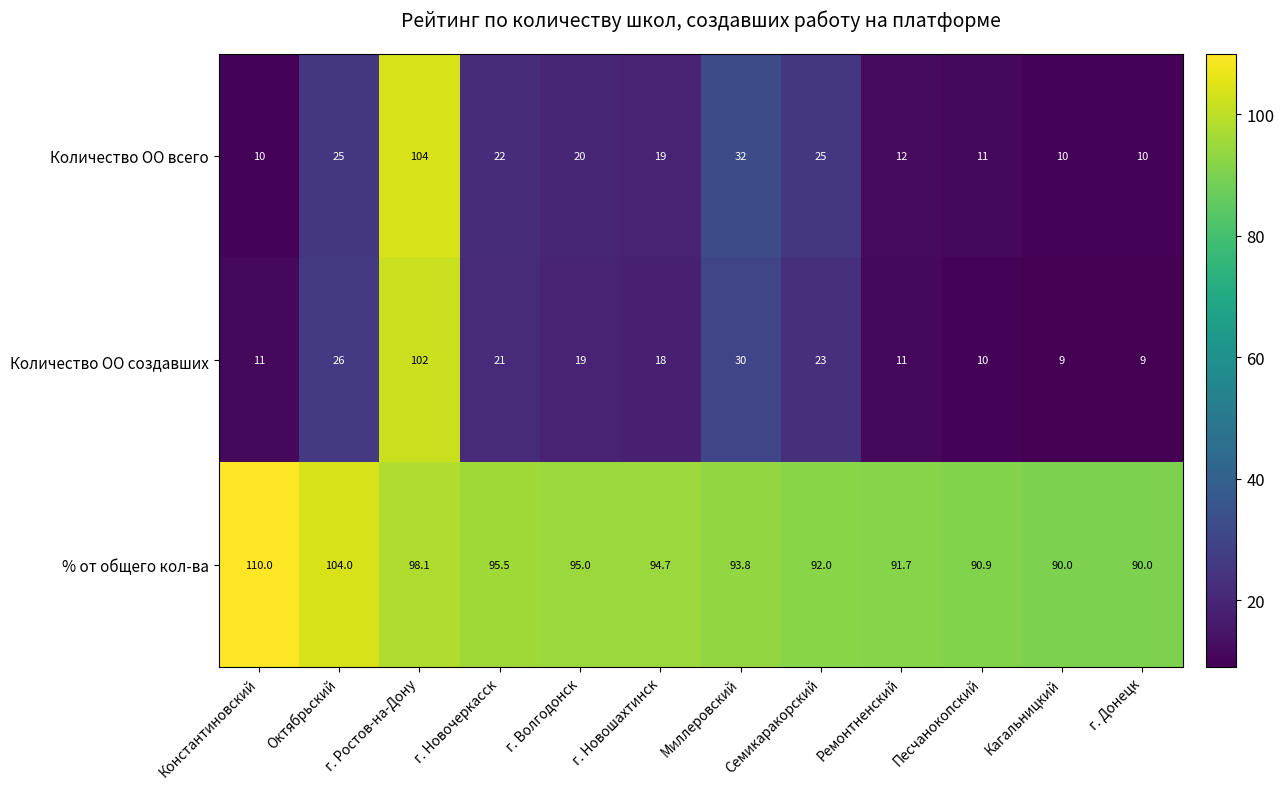

What is the sum of the Количество ОО создавших values at г. Новочеркасск and Песчанокопский?

31.0